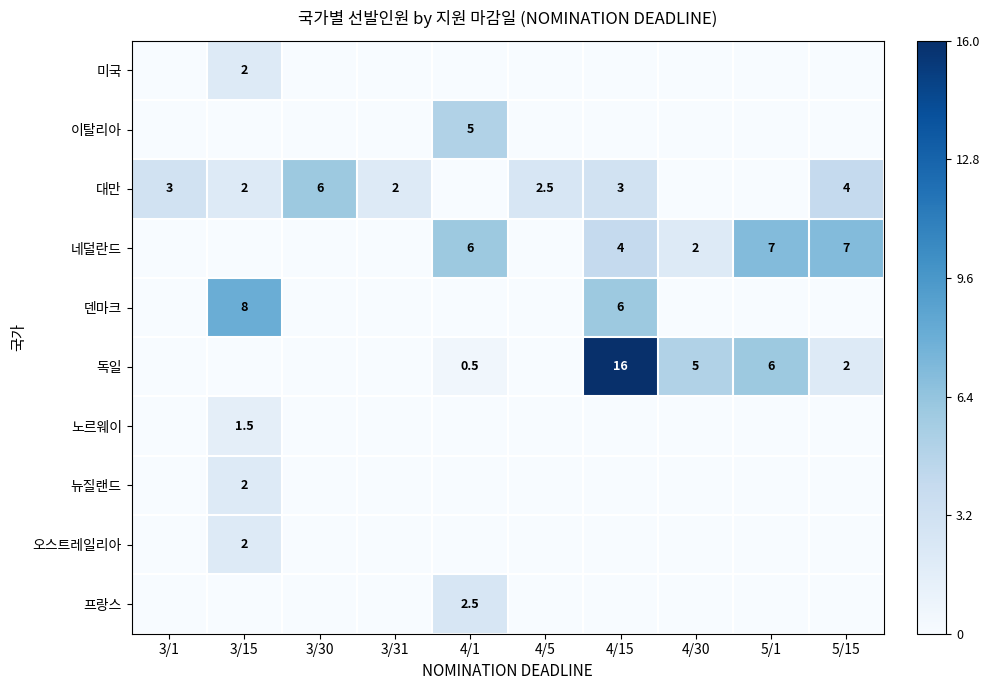

What is the sum of the 대만 values at 3/1 and 3/15?

5.0